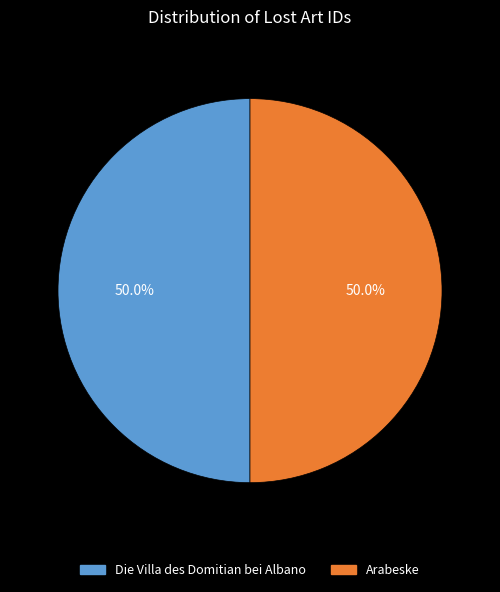

True or false: Arabeske accounts for 45% of the total.

False